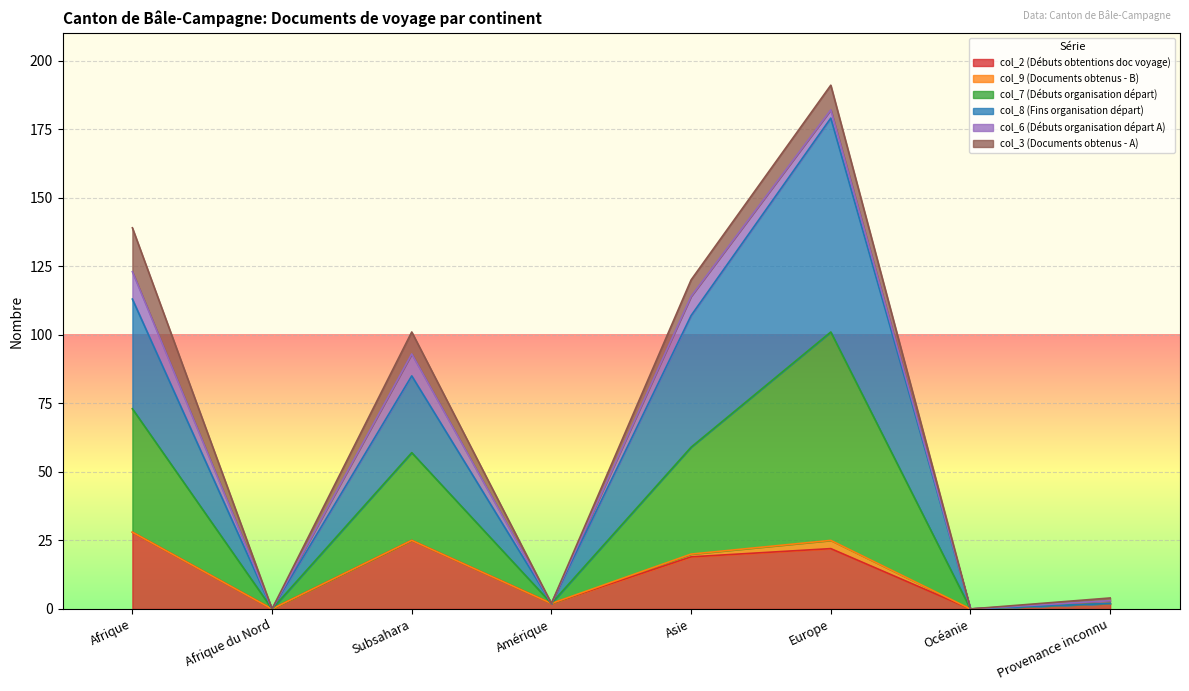

How many categories are shown in the chart?

8